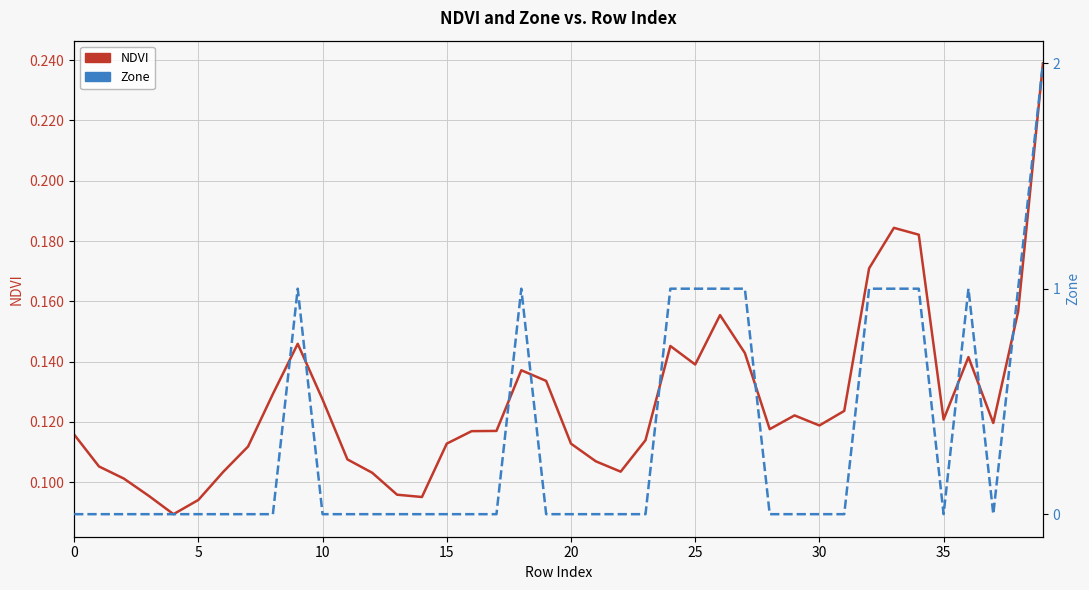

List the series in order of their peak value, lowest first.

NDVI, Zone